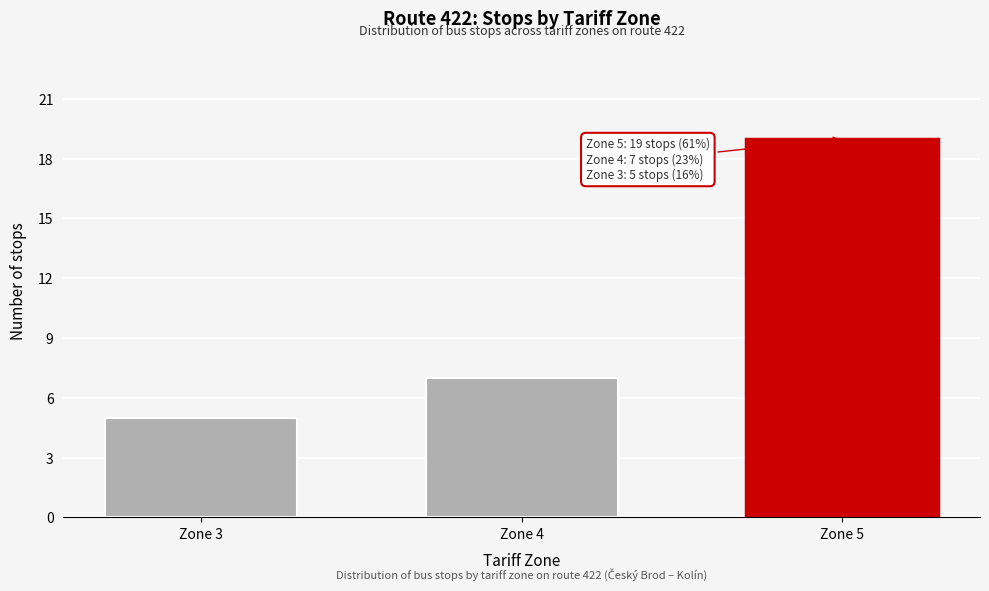

Reading left to right, transcribe all the data shown in this chart.

5	7	19